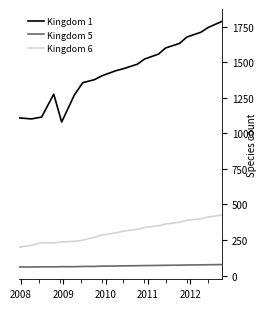

Which series has the largest total across all categories?

Kingdom 1